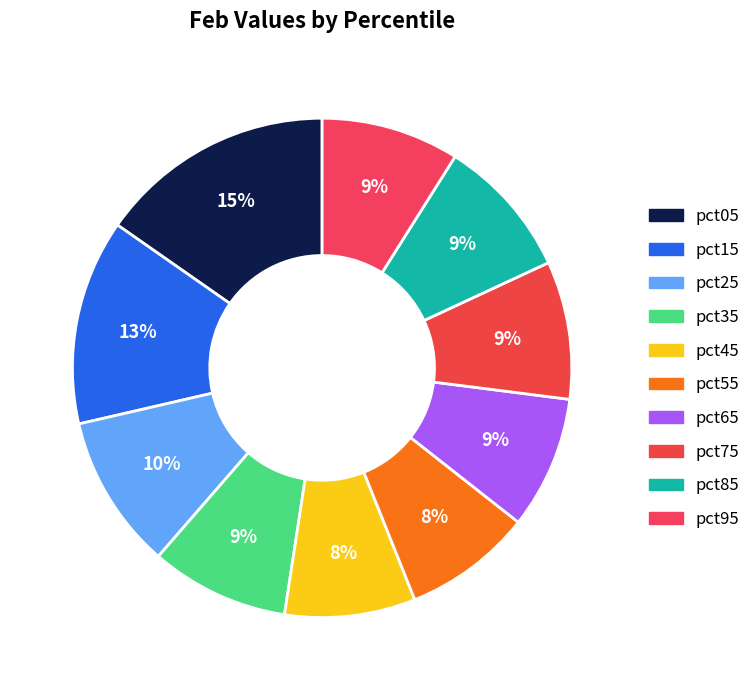

Count the number of slices in the pie.

10